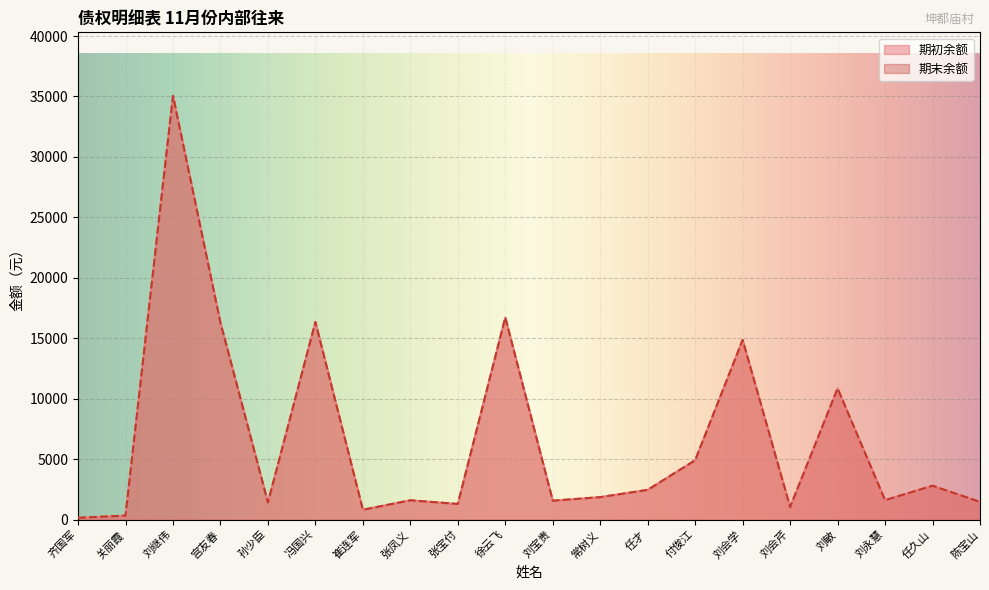

At which category does the chart reach its minimum across all series?

齐国军